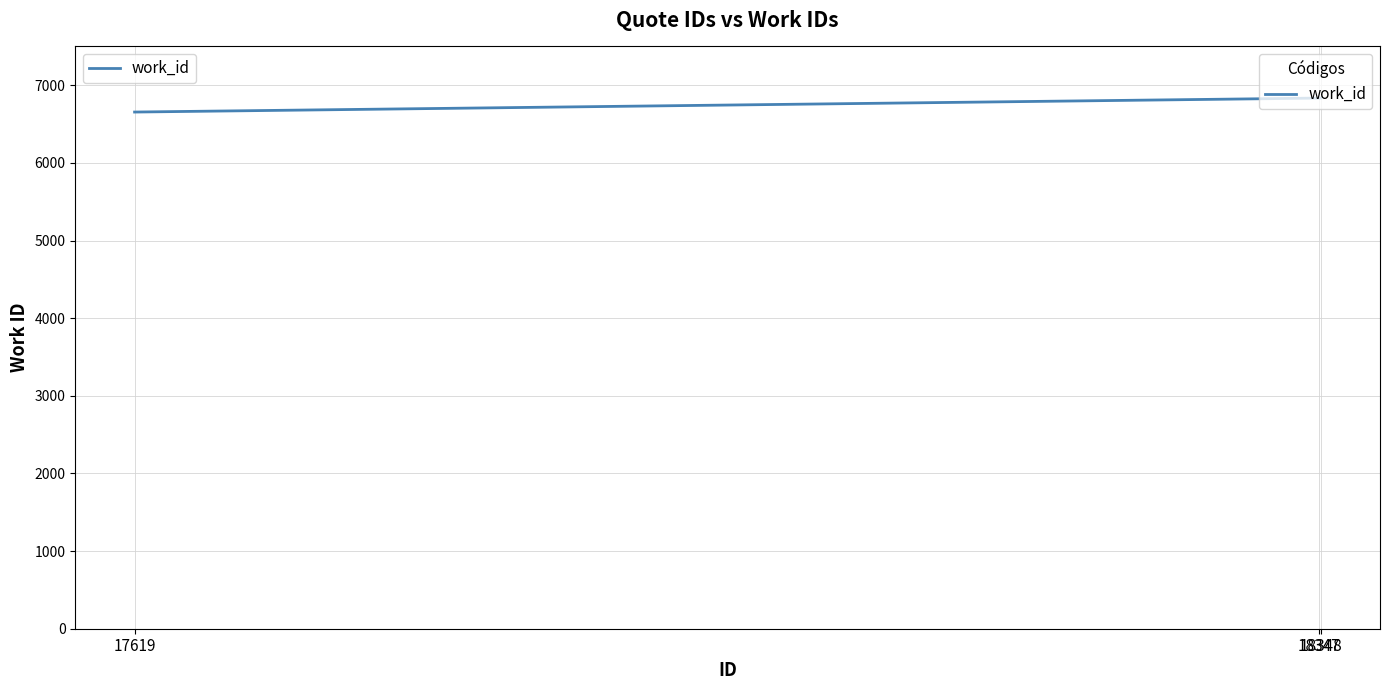

True or false: the data shows 9285 at 17619.

False